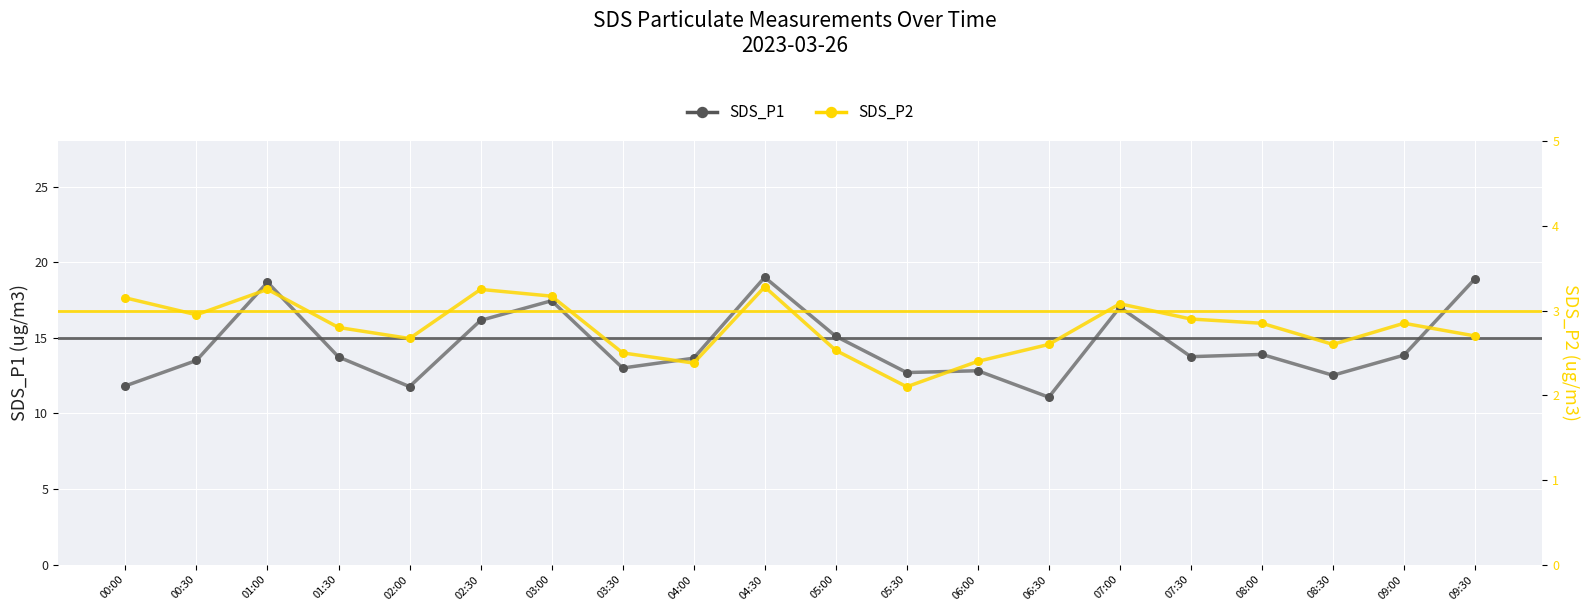

Which series contains the highest Y value?

SDS_P1